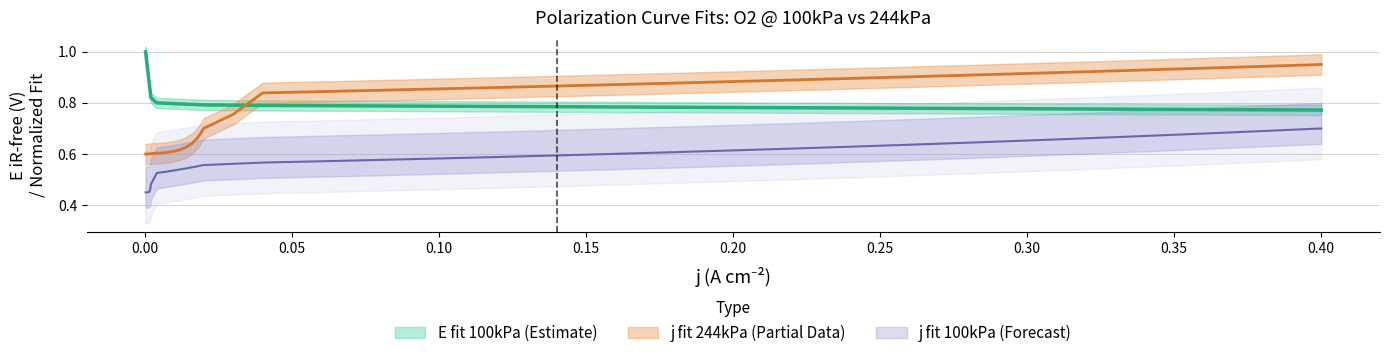

Which series has the largest range (max minus min)?

j fit 244kPa